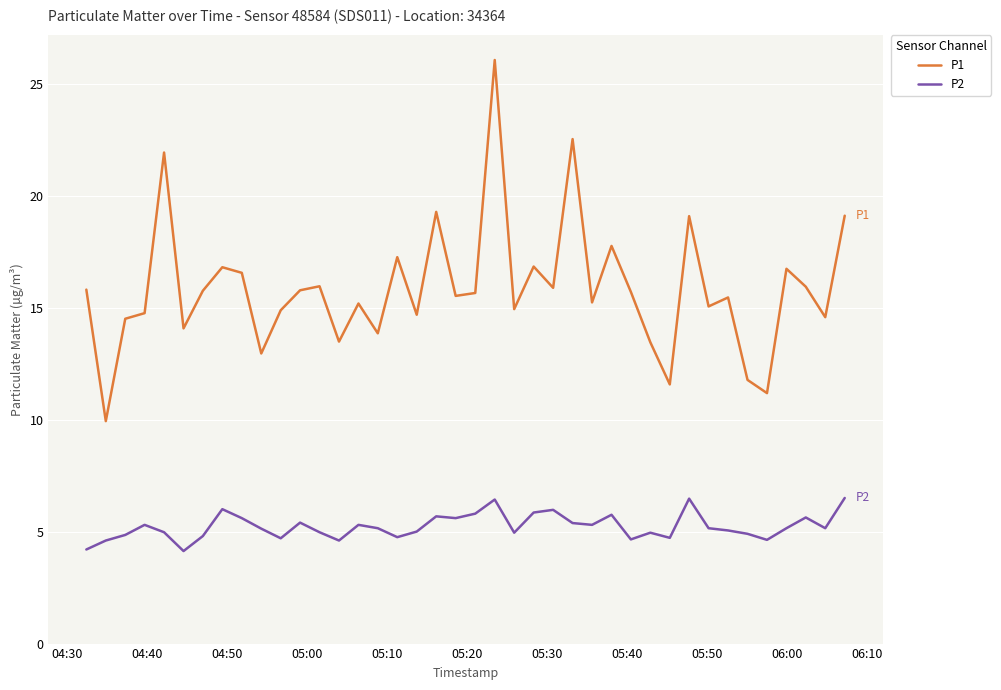

What is the difference between the maximum and minimum values in the P2 series?

2.4